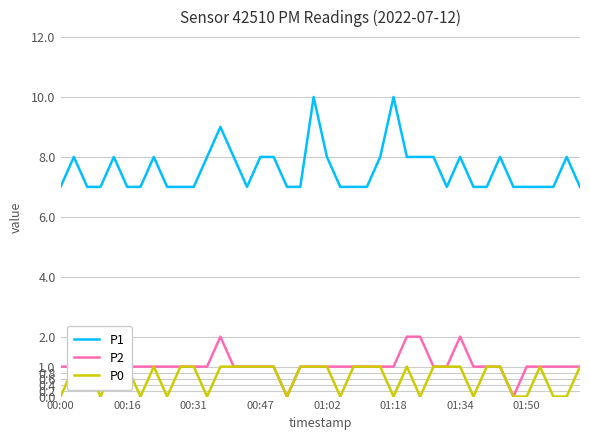

What is the sum of all P2 values?

42